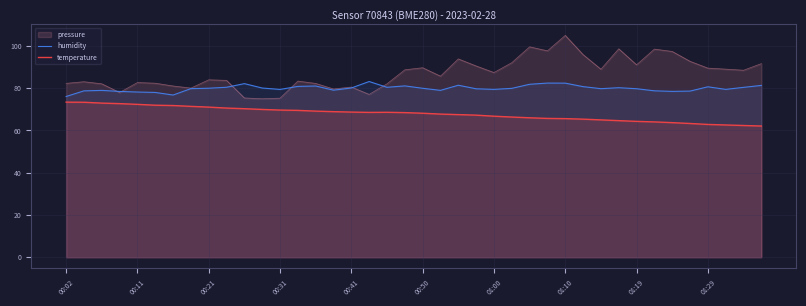

Is the value of pressure at 00:31 greater than the value of humidity at 01:00?

No